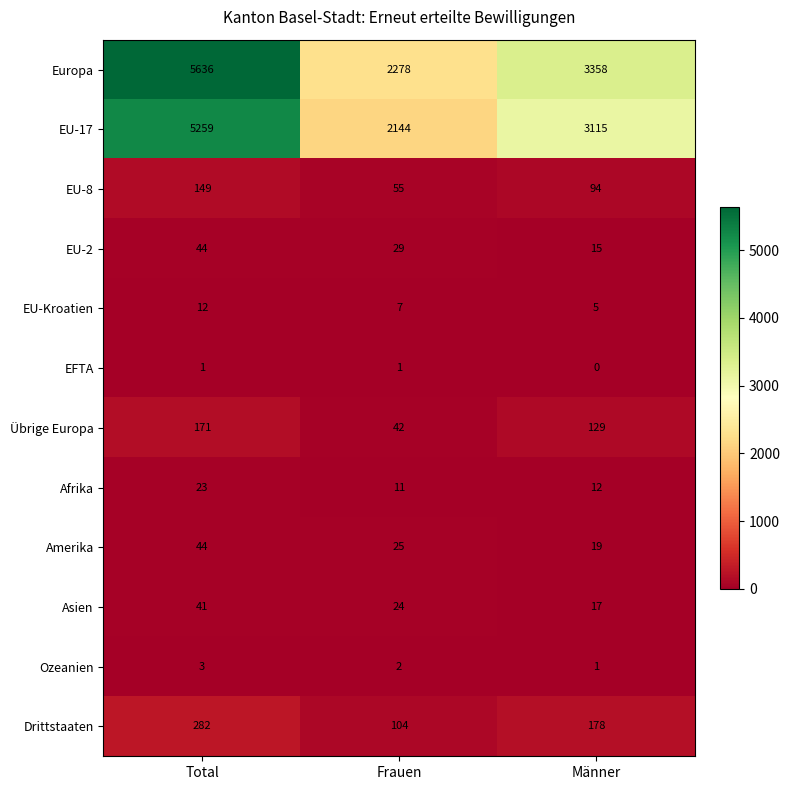

The Drittstaaten series shows 104 at Frauen. True or false?

True